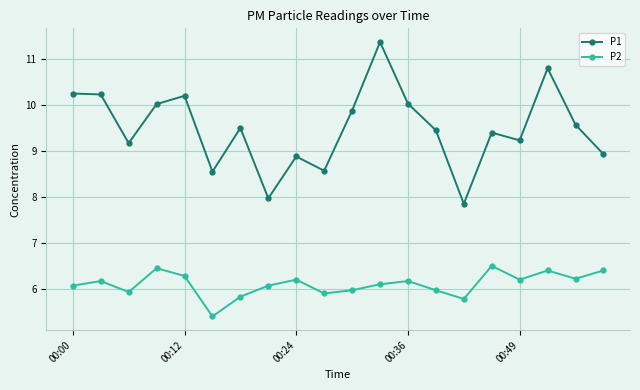

True or false: P2 has more than 0 points higher than both neighbors.

True